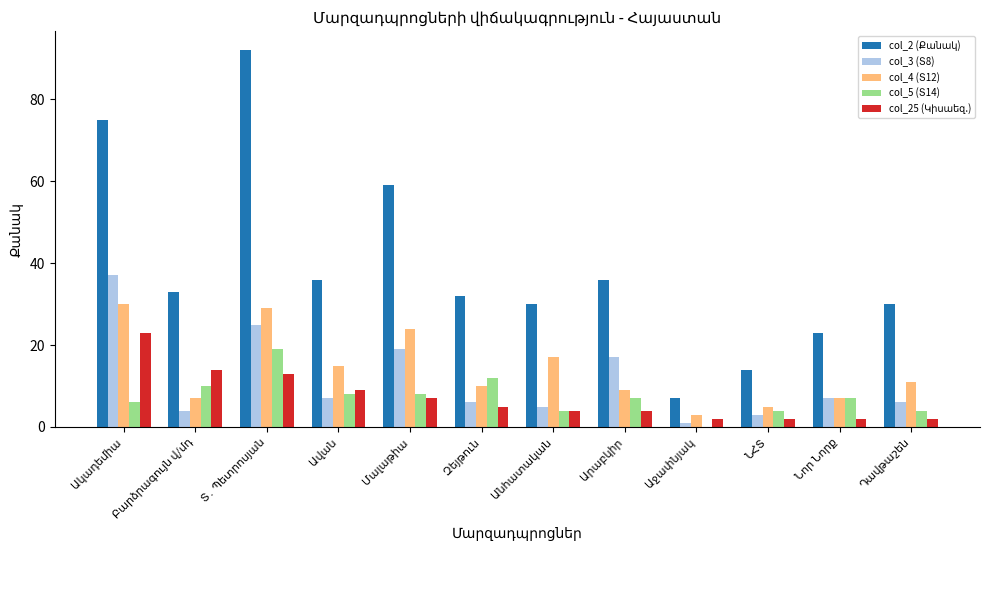

Is the value of col_2 (Քանակ) at Մալաթիա greater than the value of col_3 (Տ8) at ՆՀՏ?

Yes